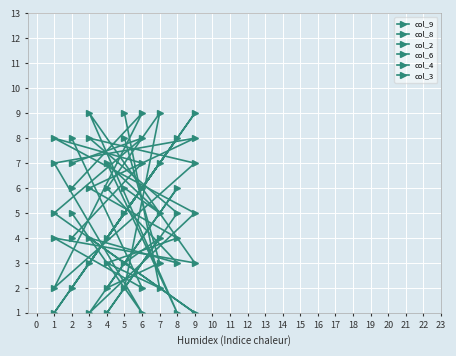

What is the total value across all series at 3?

31